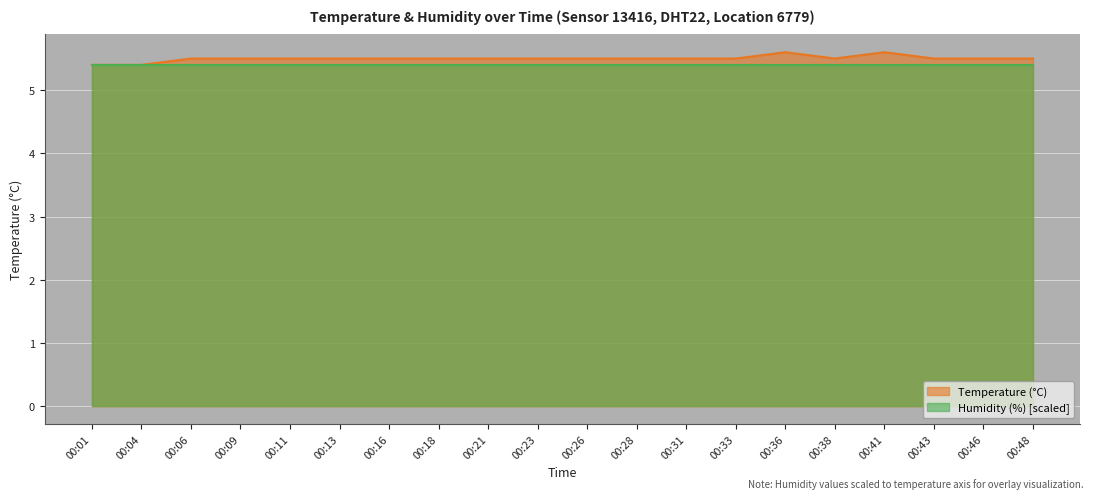

Rank the categories by value from lowest to highest.

00:01, 00:04, 00:06, 00:09, 00:11, 00:13, 00:16, 00:18, 00:21, 00:23, 00:26, 00:28, 00:31, 00:33, 00:38, 00:43, 00:46, 00:48, 00:36, 00:41